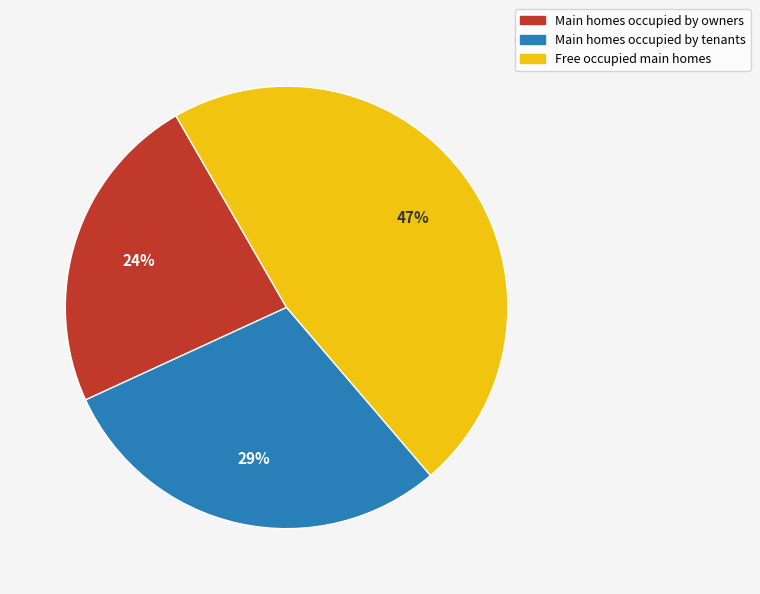

How many segments does this pie chart have?

3